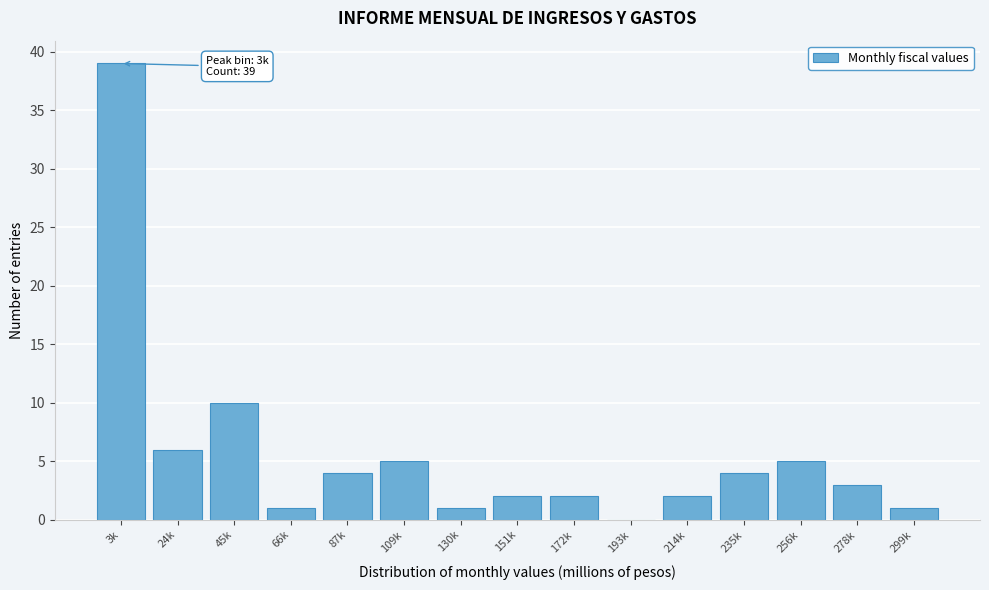

Reading right to left, transcribe all the data shown in this chart.

299k=1	278k=3	256k=5	235k=4	214k=2	193k=0	172k=2	151k=2	130k=1	109k=5	87k=4	66k=1	45k=10	24k=6	3k=39